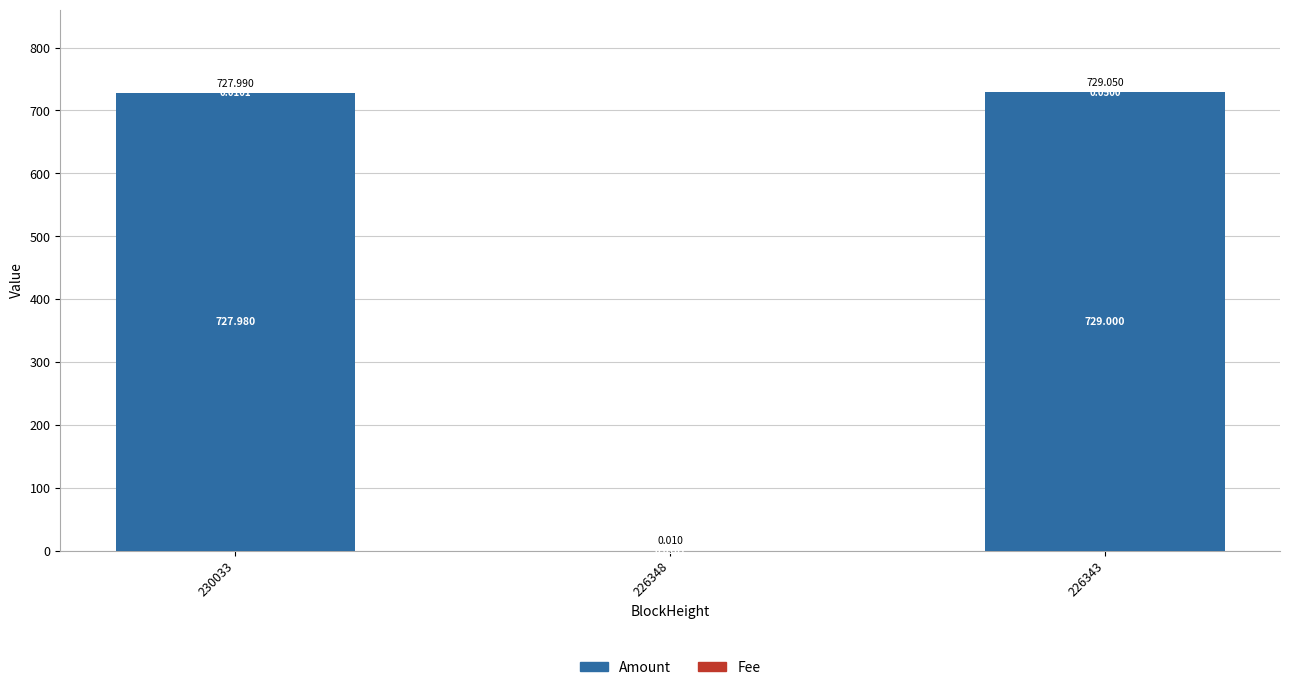

Are the bars grouped side by side (vs. stacked)?

No